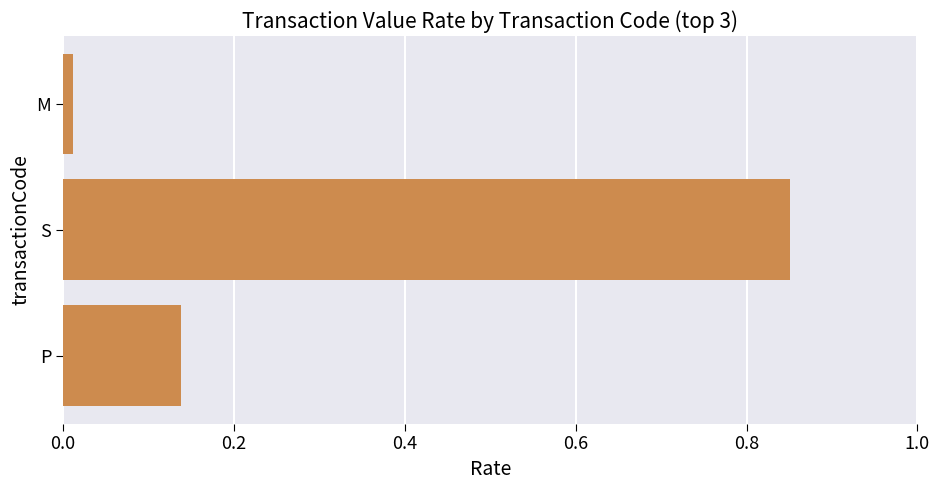

Rank the categories by value from highest to lowest.

S, P, M